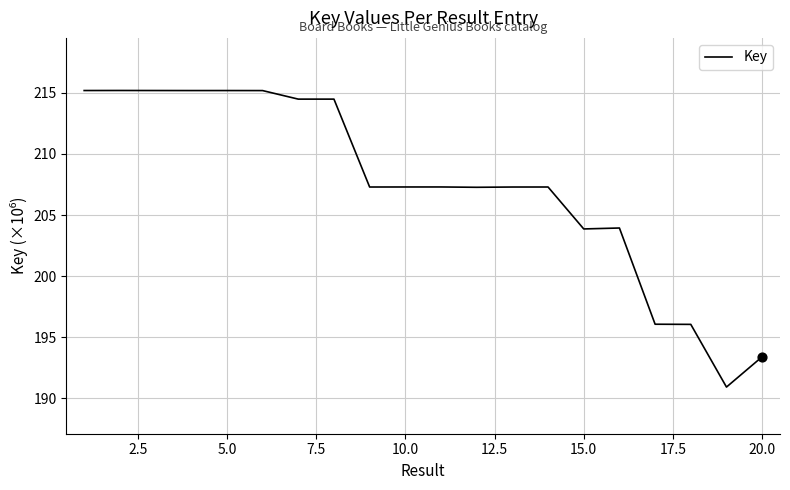

What is the difference between the maximum and minimum values?

24.3